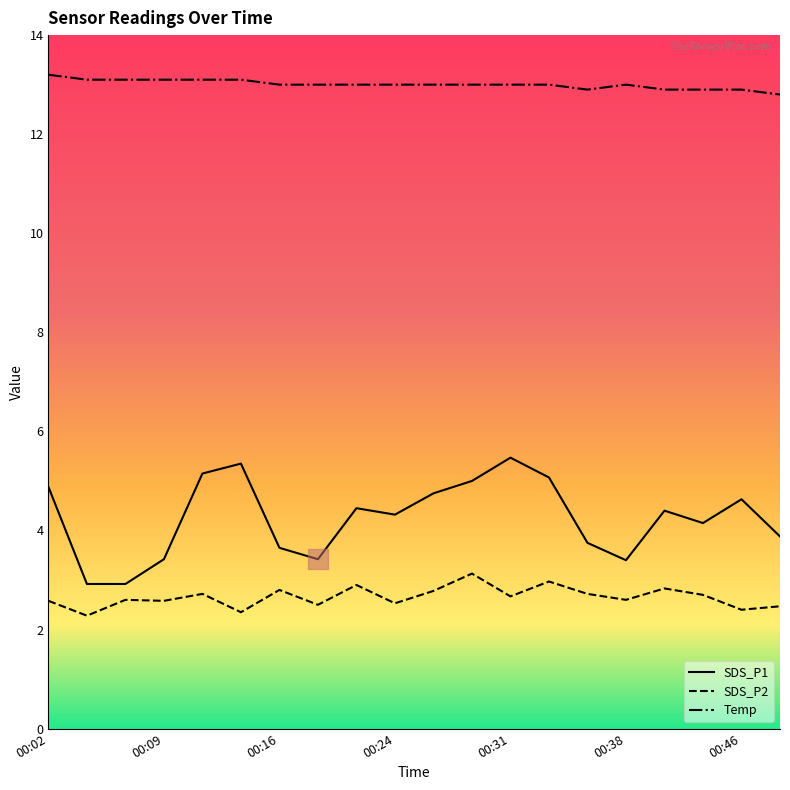

True or false: SDS_P2 and Temp cross at least once.

False